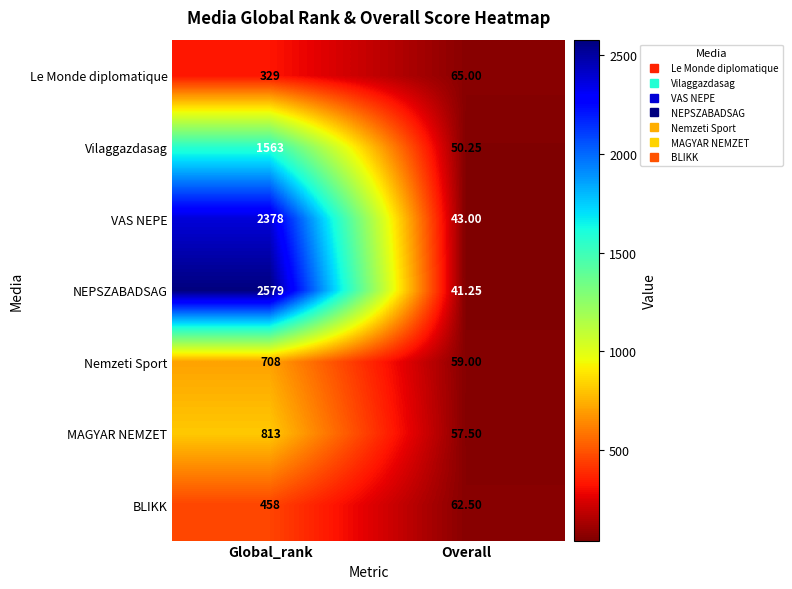

At which category is the sum across all series the highest?

Global_rank